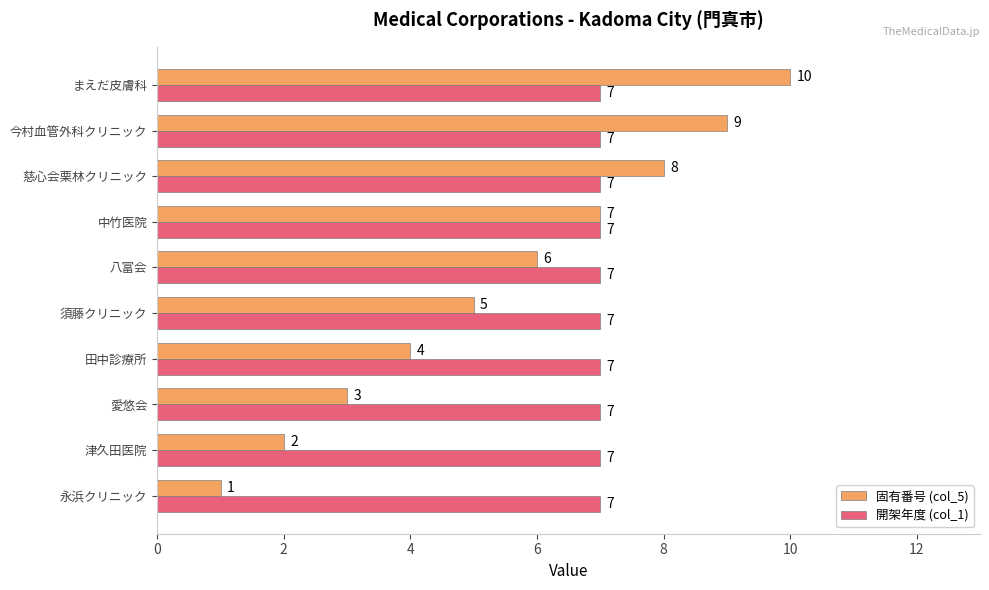

Which series has the largest total across all categories?

開架年度 (col_1)